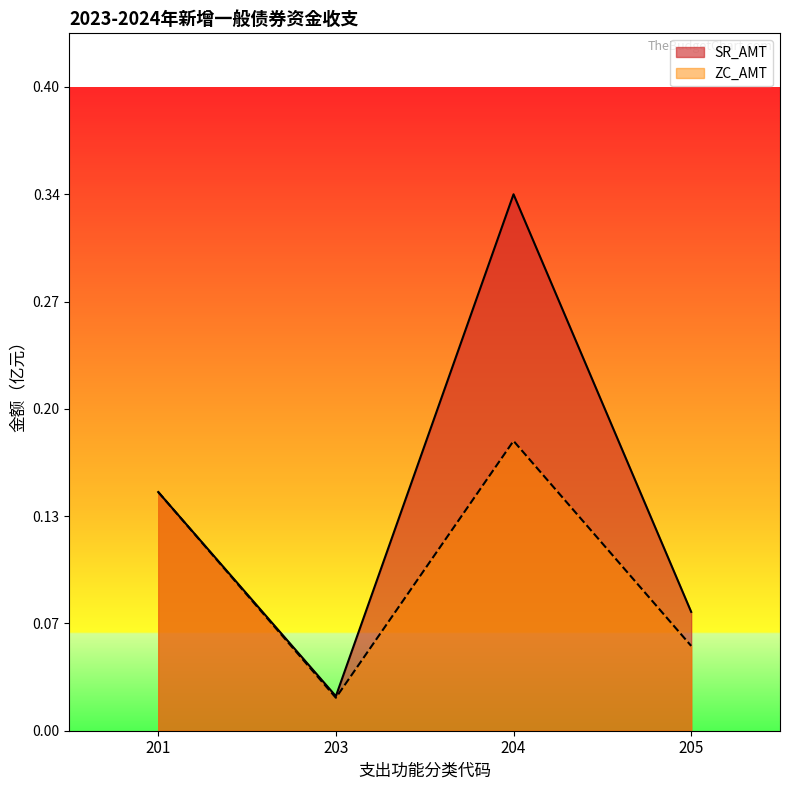

What are all the series names shown in the legend?

SR_AMT, ZC_AMT